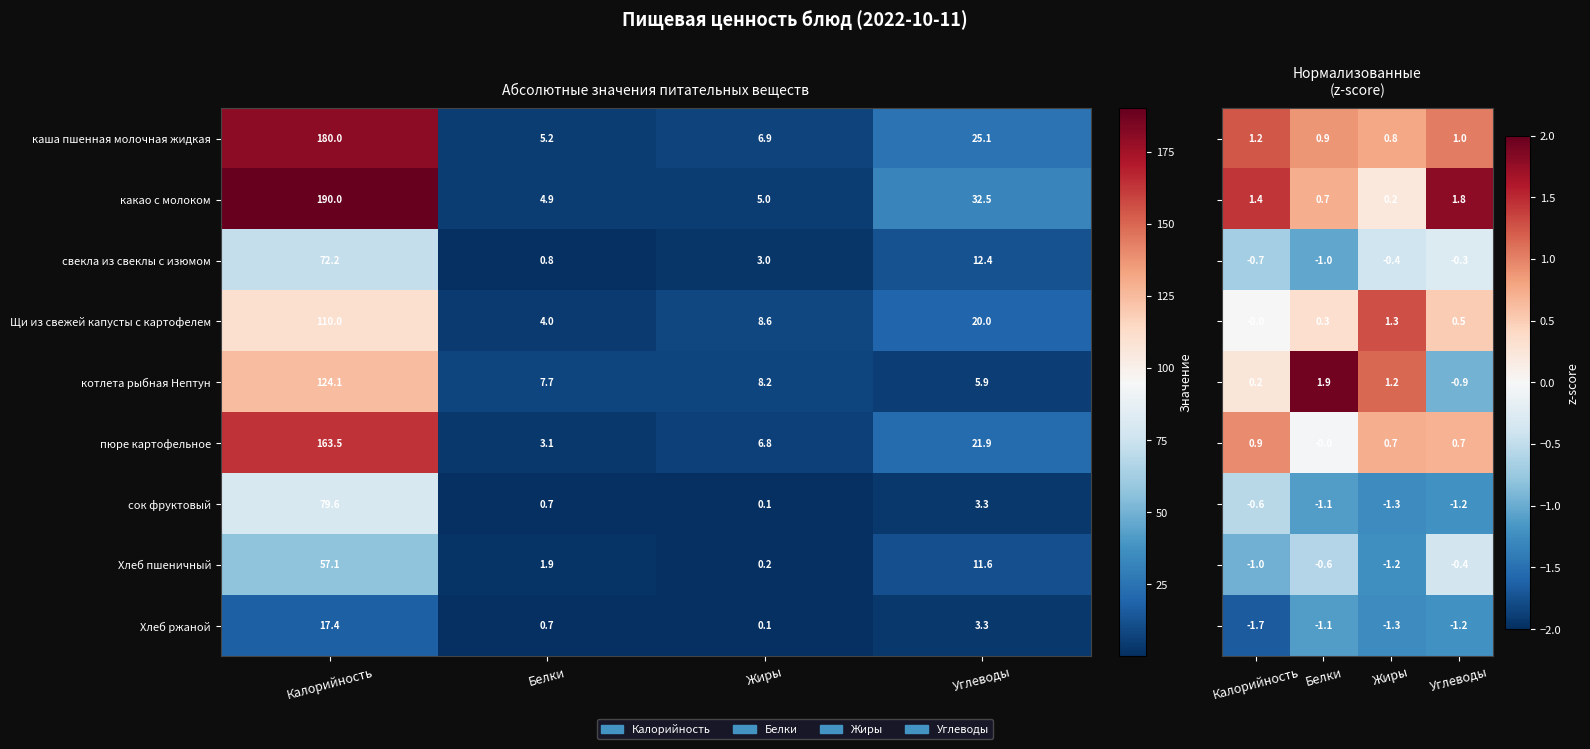

What is the spread (max minus min) of values at Углеводы?

3.0